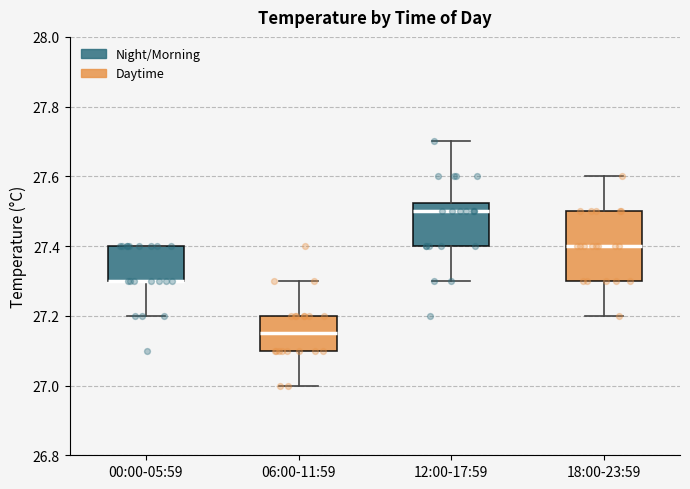

Where is the upper edge of the box for 12:00-17:59 on the y-axis? The values are not printed on the chart, so give them approximately, as read against the axis.

27.52